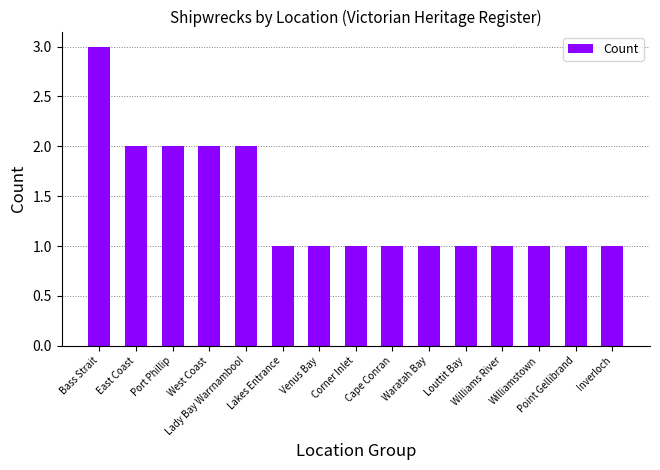

What is the average value?

1